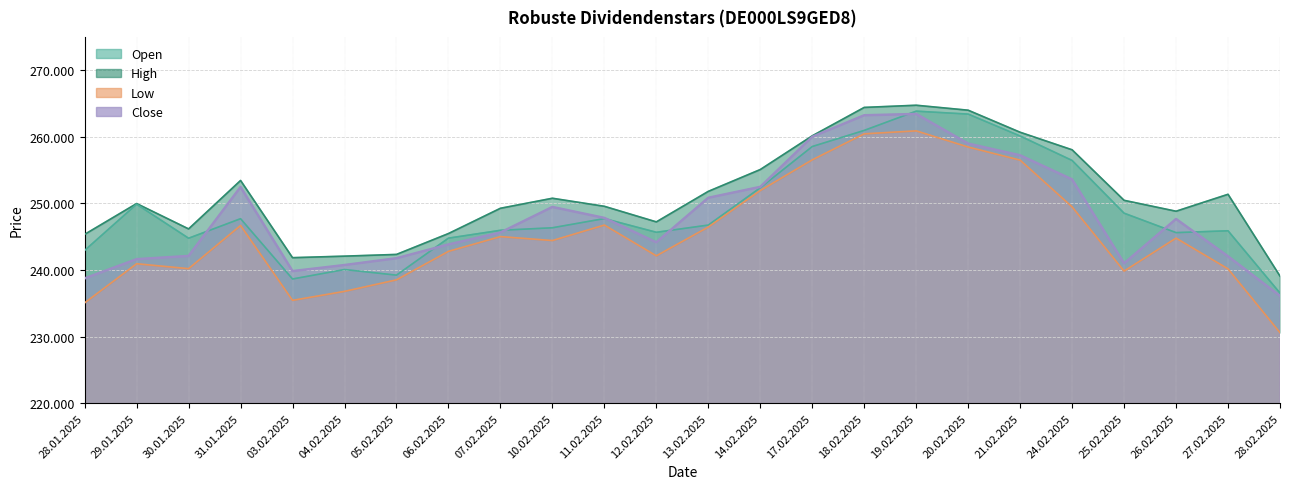

The value of Close at 18.02.2025 is 132879. True or false?

False